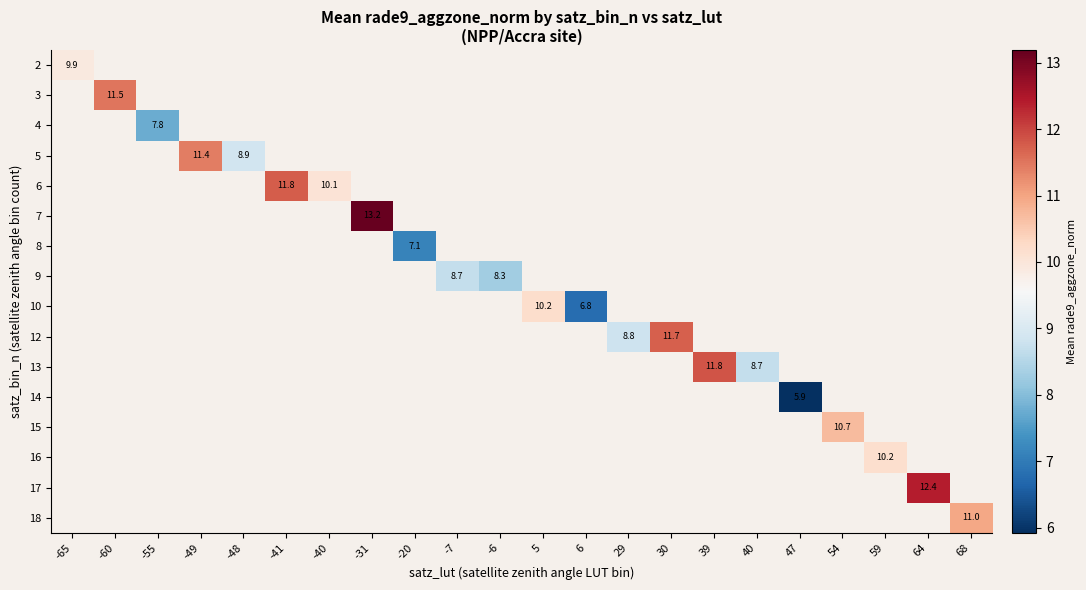

What is the minimum value shown in the chart?

5.9